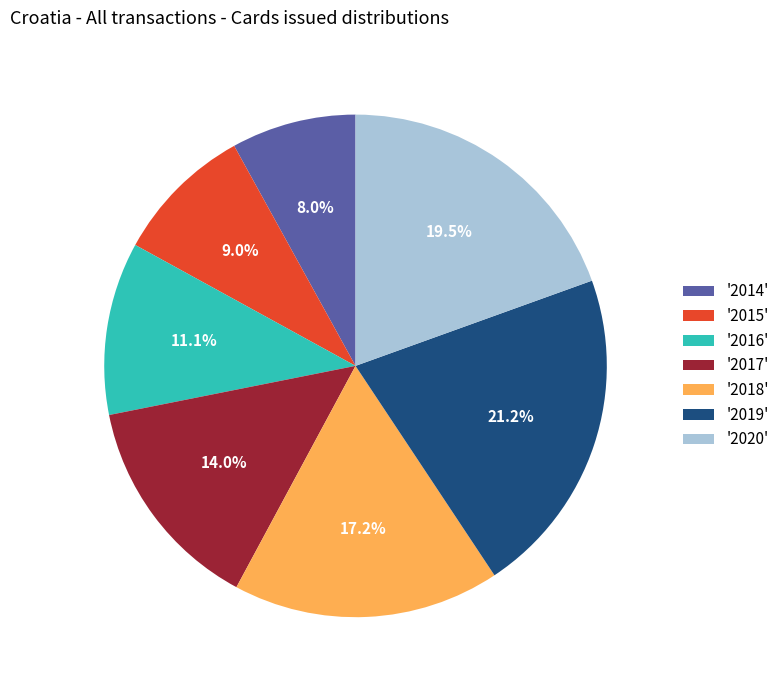

How many segments does this pie chart have?

7